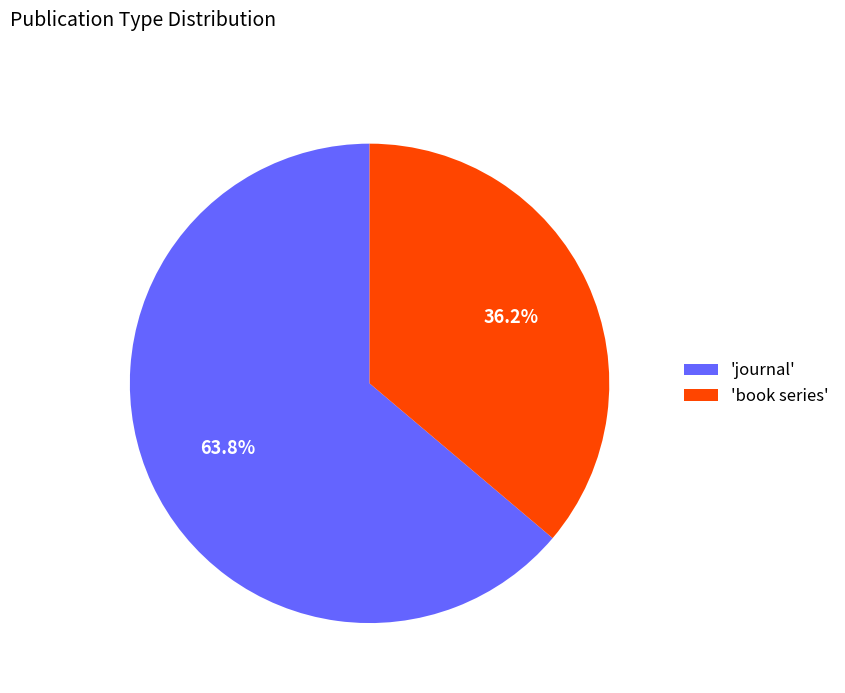

What is the largest slice in the pie chart?

'journal'